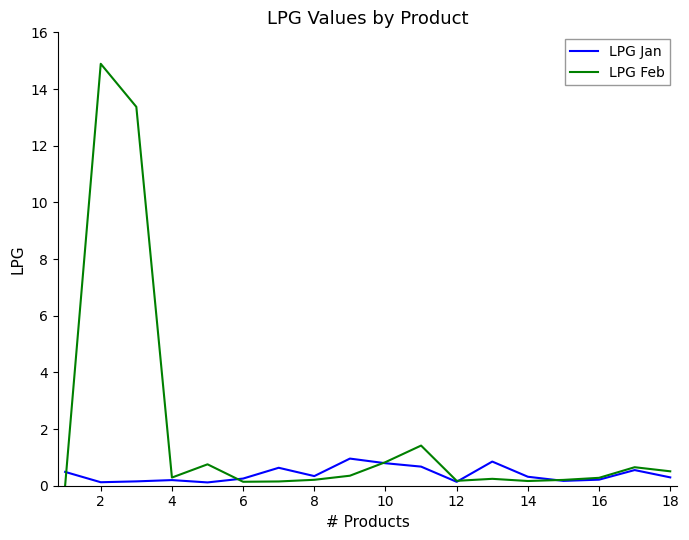

Which series has the widest spread of values?

LPG Feb